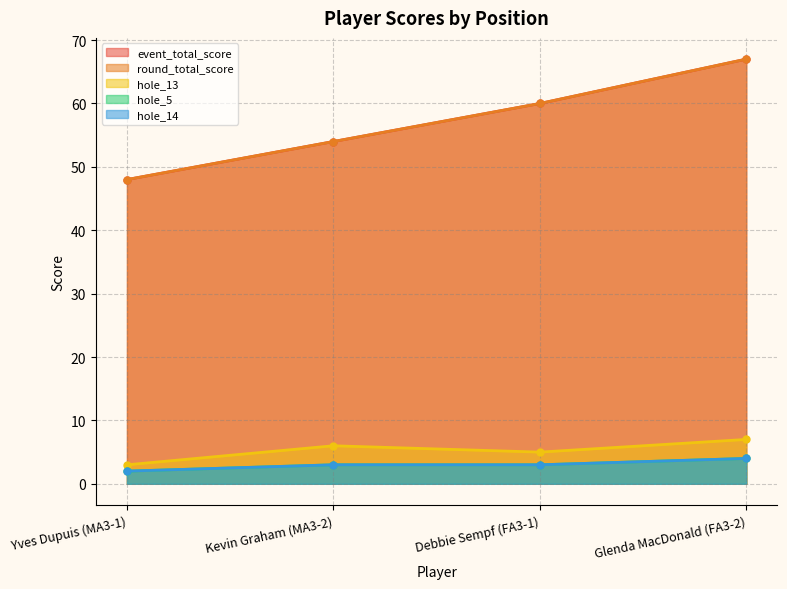

True or false: hole_14 and event_total_score cross at least once.

False